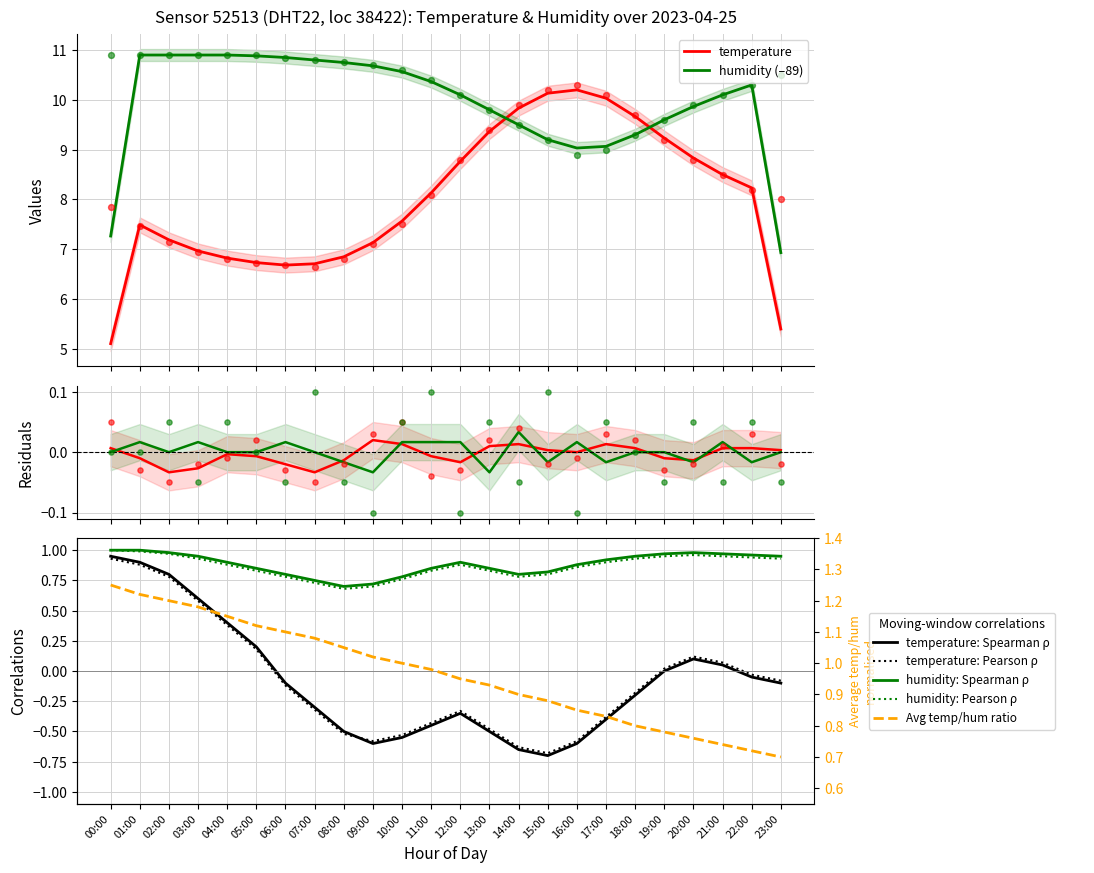

Which series has the widest spread of Y values?

temperature